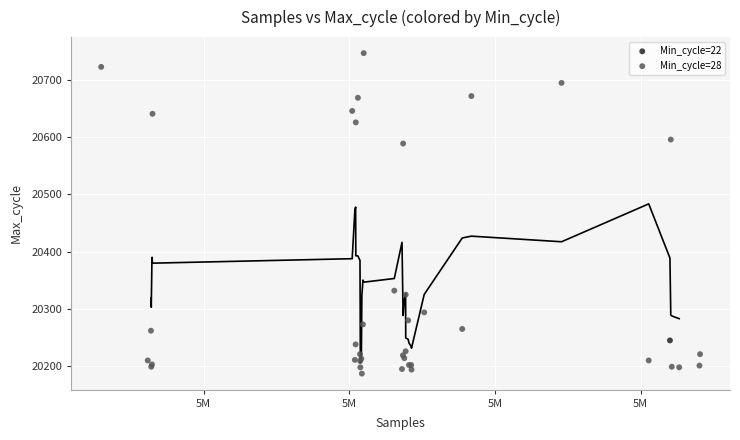

What are all the series names shown in the legend?

Min_cycle=22, Min_cycle=28